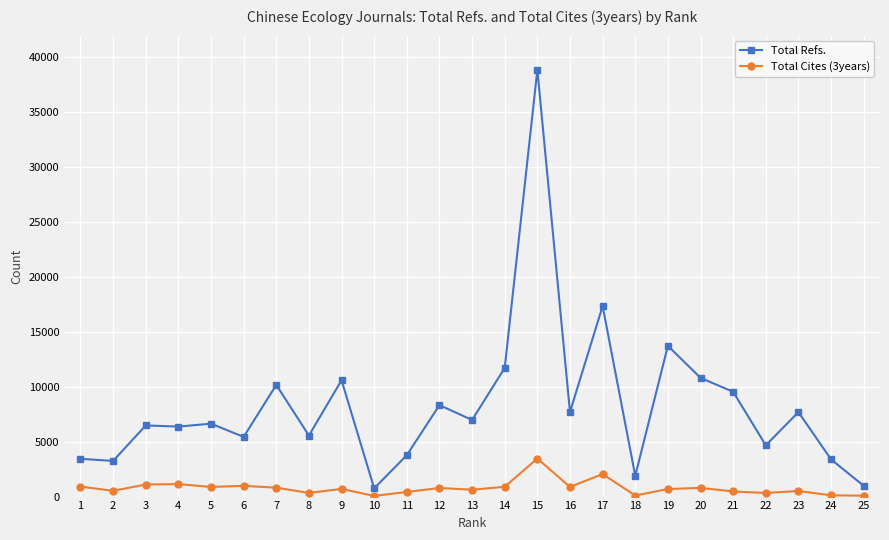

What are all the series names shown in the legend?

Total Refs., Total Cites (3years)